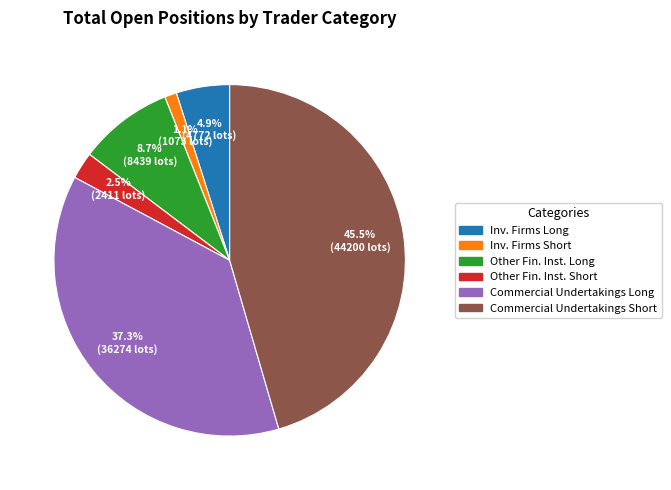

Count the number of slices in the pie.

6